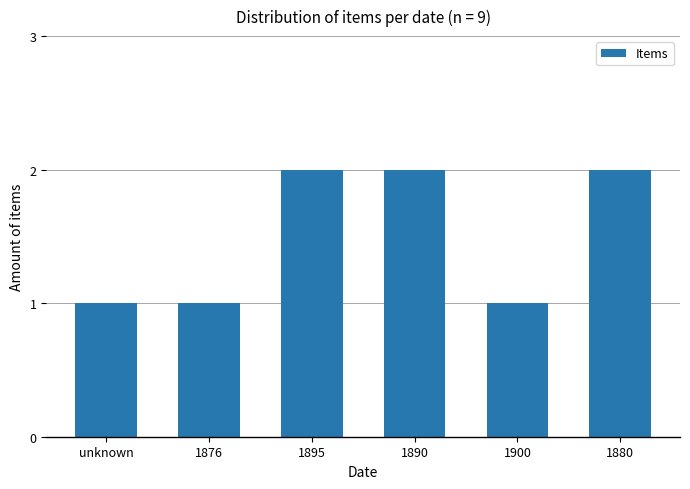

Reading right to left, what are all the values shown in this chart?

1880=2	1900=1	1890=2	1895=2	1876=1	unknown=1